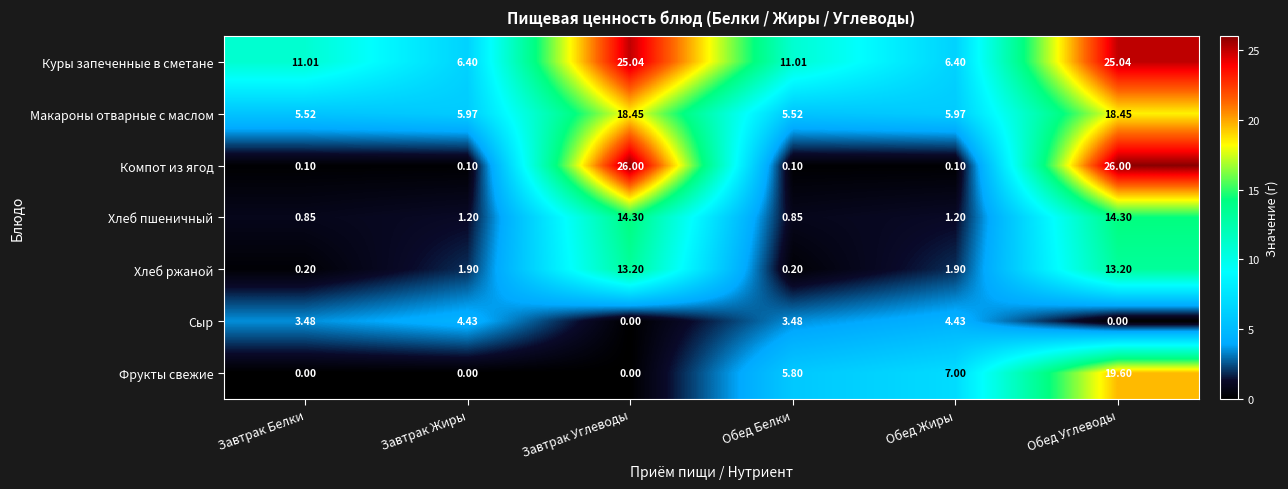

Where does the Фрукты свежие series first go above 5?

Обед Белки